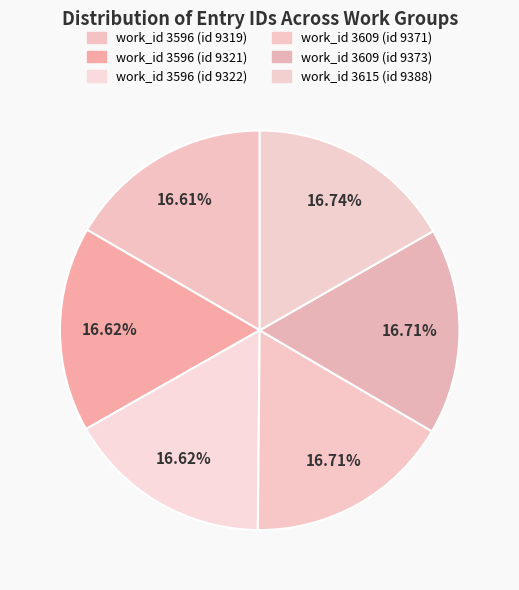

Rank the categories by value from highest to lowest.

work_id 3615 (id 9388), work_id 3609 (id 9373), work_id 3609 (id 9371), work_id 3596 (id 9322), work_id 3596 (id 9321), work_id 3596 (id 9319)